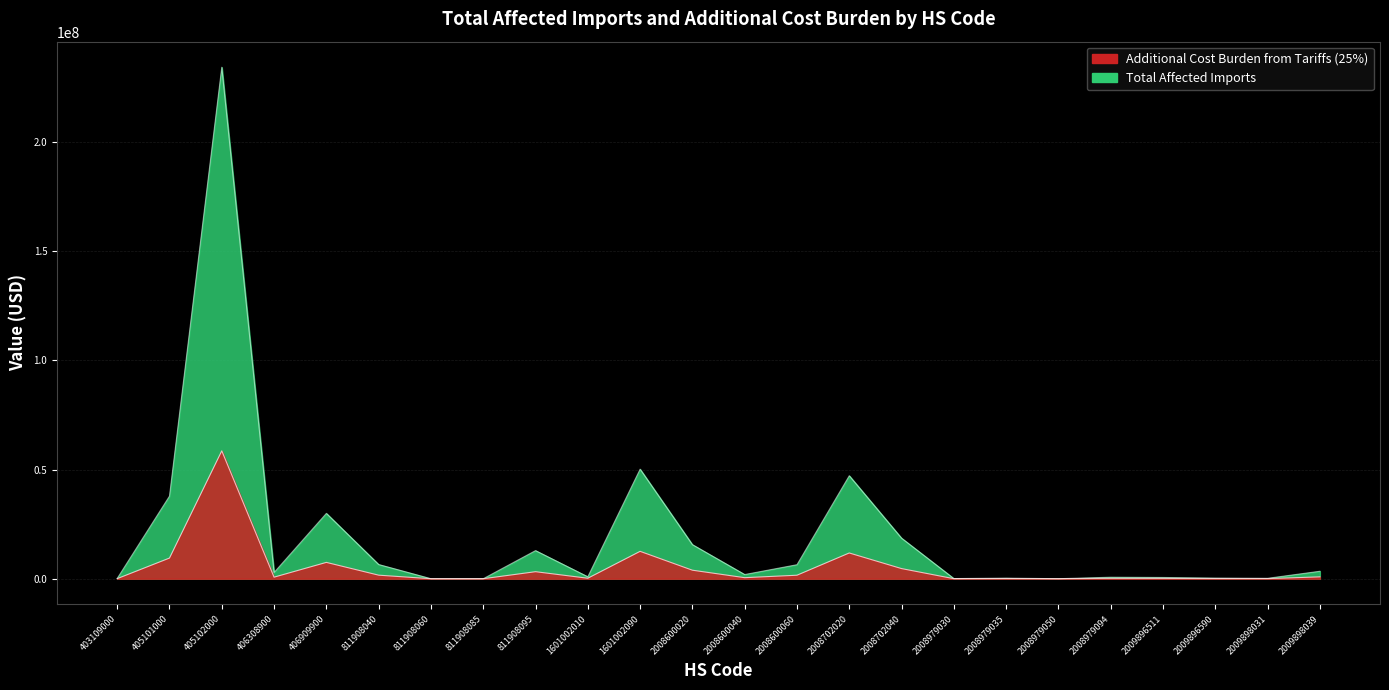

Where is the first local maximum for Total Affected Imports?

405102000